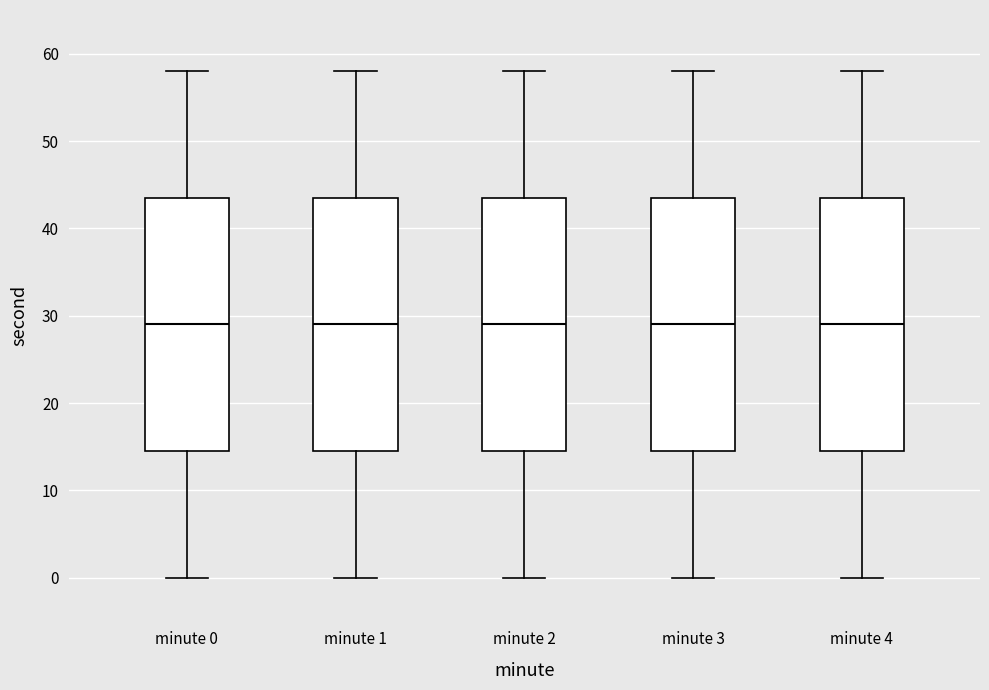

Reading left to right, read every box against the y-axis: the position of its median line, the range the box covers, and the ends of its whiskers. The values are not printed on the chart, so give them approximately, as read against the axis.

minute 0: median 29, box 15 to 44, whiskers 0 to 58
minute 1: median 29, box 15 to 44, whiskers 0 to 58
minute 2: median 29, box 15 to 44, whiskers 0 to 58
minute 3: median 29, box 15 to 44, whiskers 0 to 58
minute 4: median 29, box 15 to 44, whiskers 0 to 58